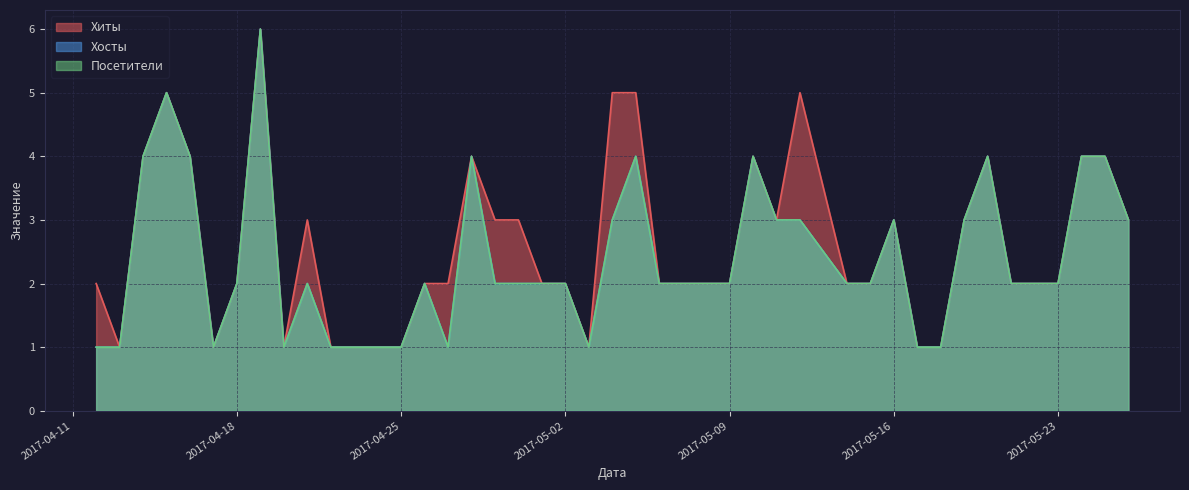

What is the highest value of the Хиты series?

6